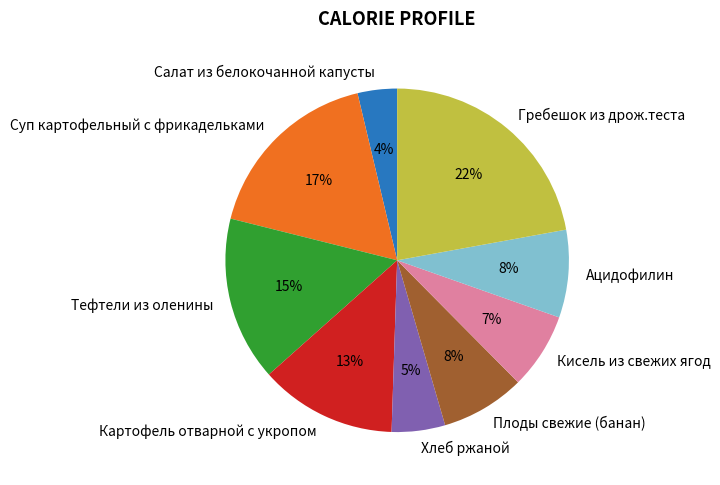

Approximately how many times larger is the value at Картофель отварной с укропом compared to Ацидофилин?

1.6